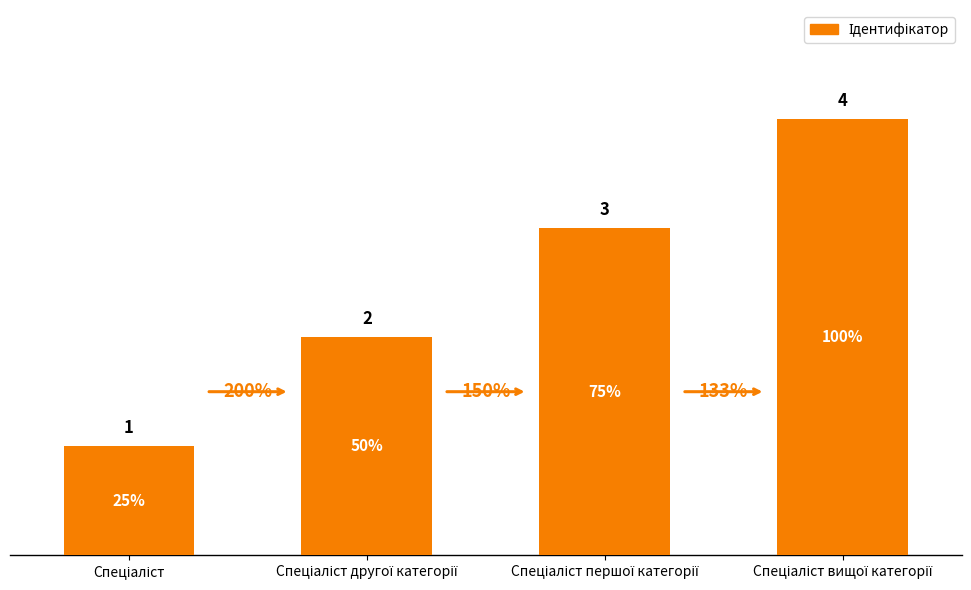

What is the sum of the values at Спеціаліст вищої категорії and Спеціаліст другої категорії?

6